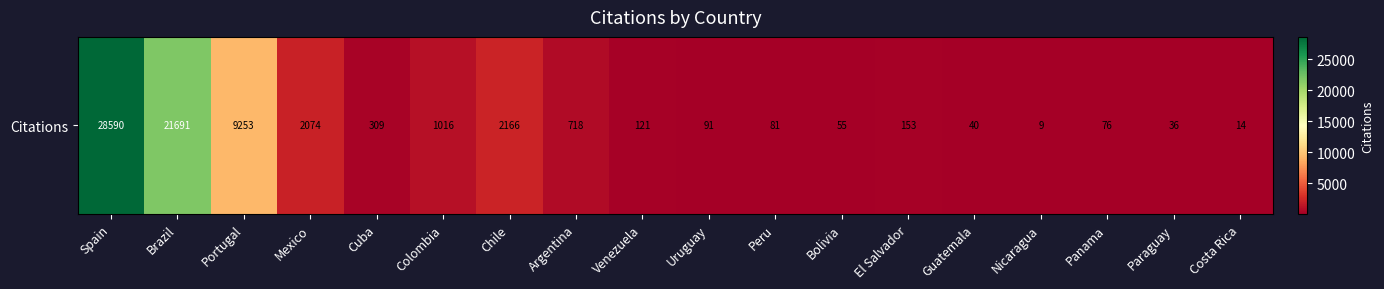

Read the value at Panama.

76